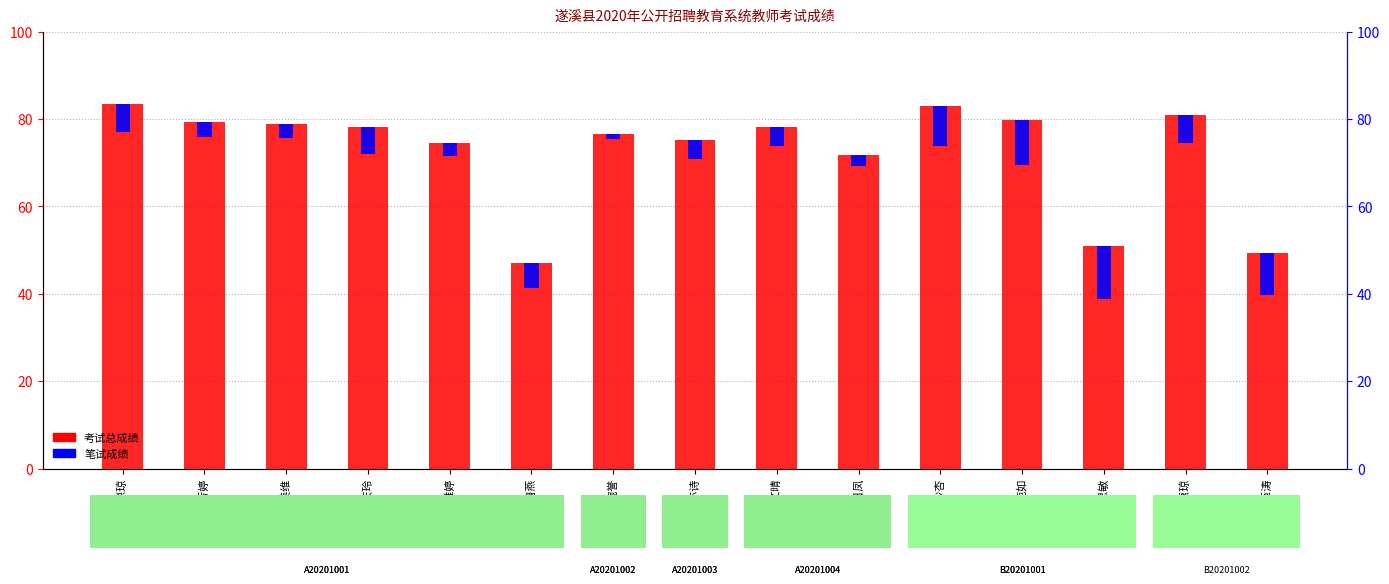

What is the value of the 笔试成绩 bar at the 14th from the left?

6.4